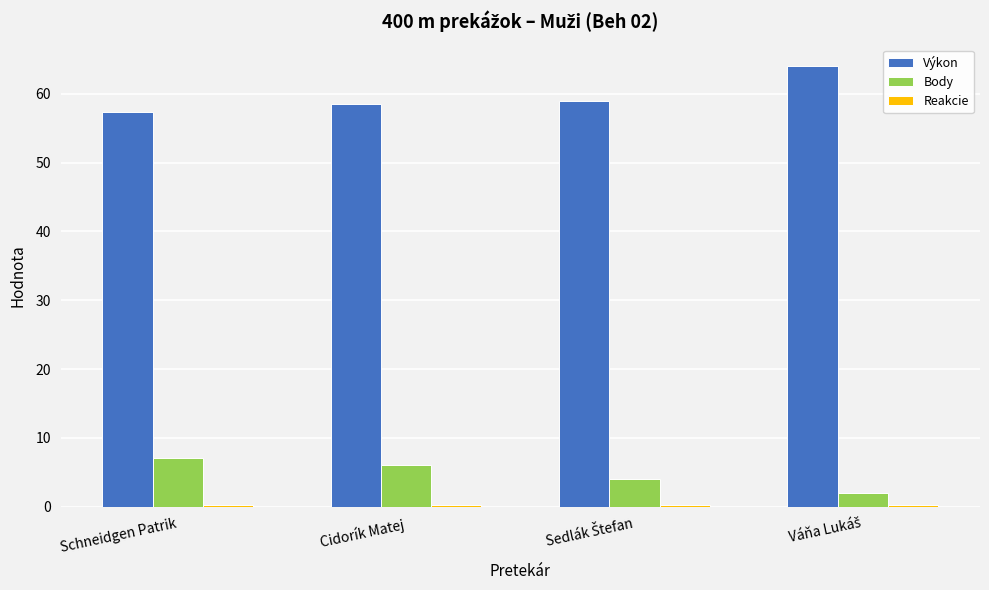

Which series has the largest total across all categories?

Výkon